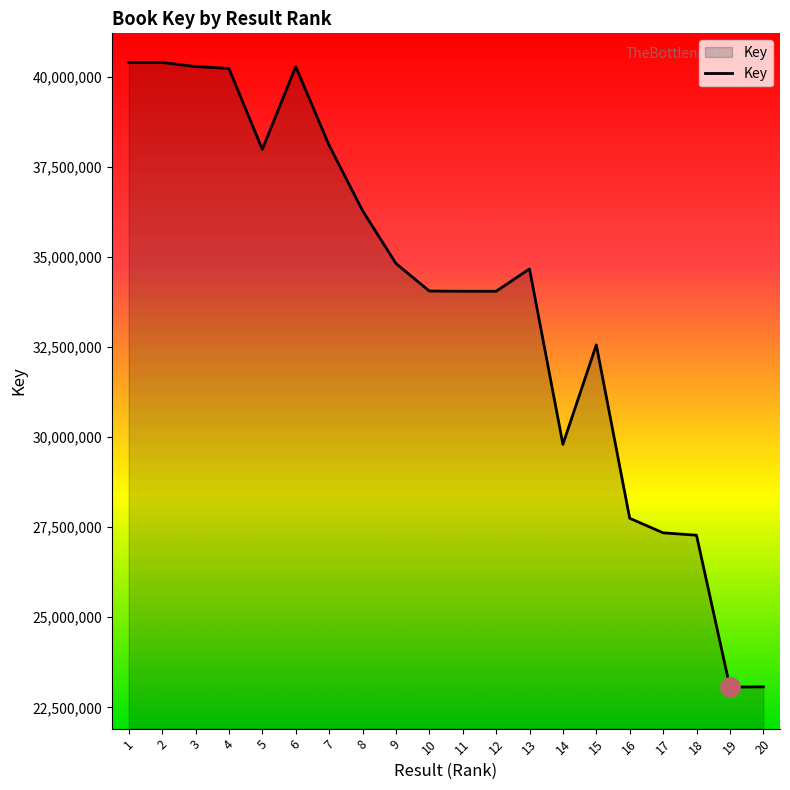

What is the maximum value shown in the chart?

40405542